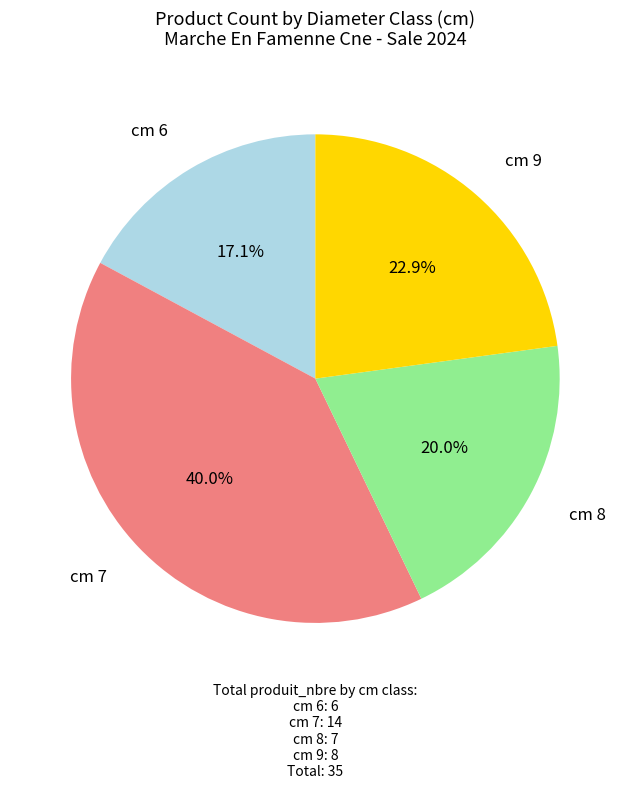

True or false: cm 7 accounts for 28% of the total.

False